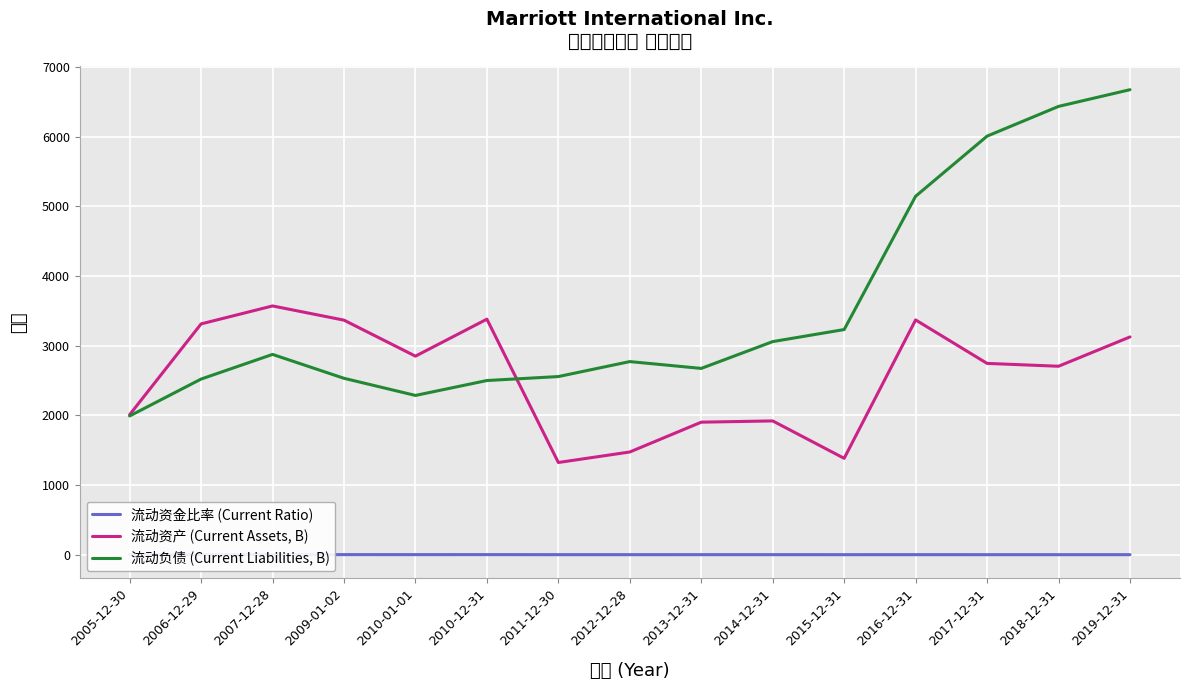

What is the smallest value displayed?

0.4